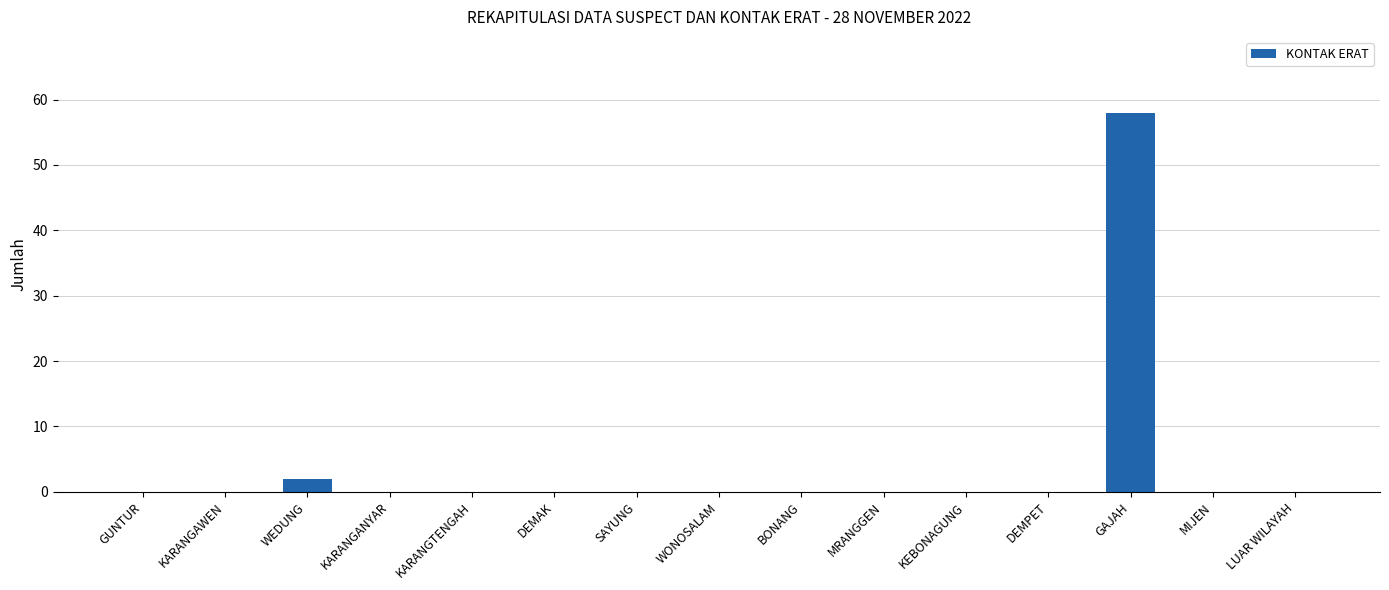

At which category does the chart reach its peak across all series?

GAJAH